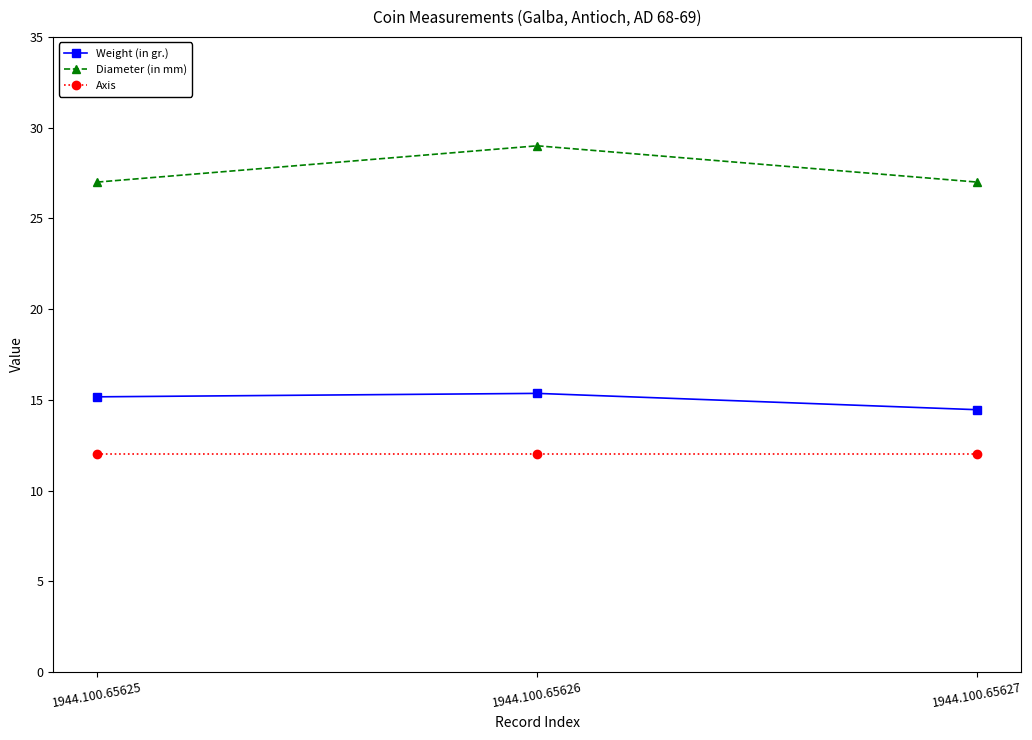

What is the minimum value for Diameter (in mm)?

27.0